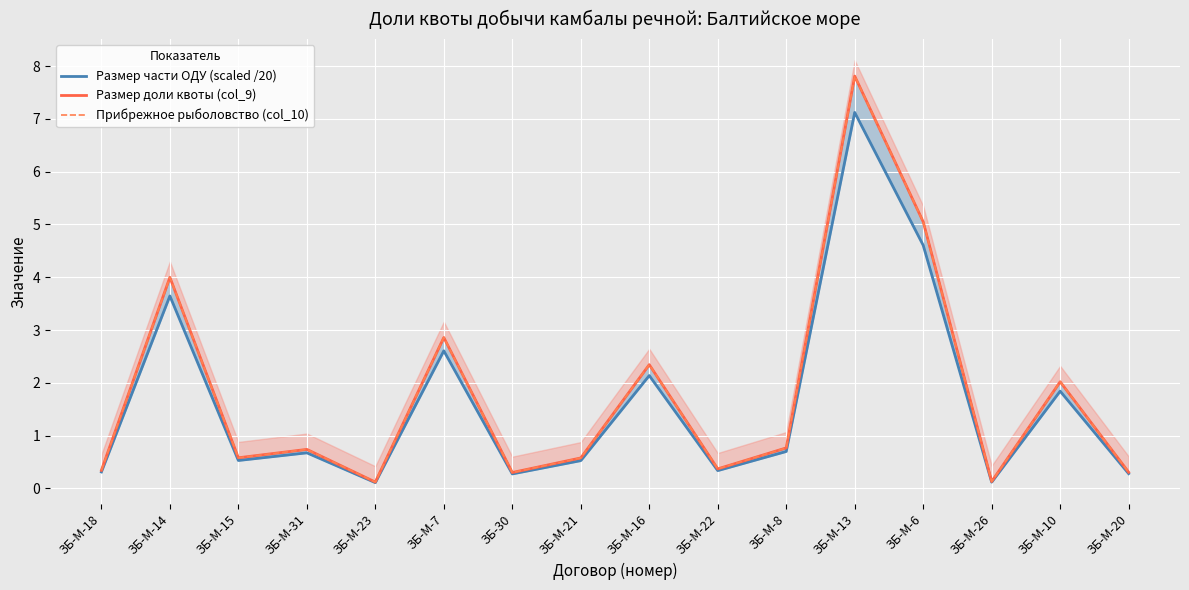

Where is Размер части ОДУ (scaled /20) nearest to the value 3?

ЗБ-М-7